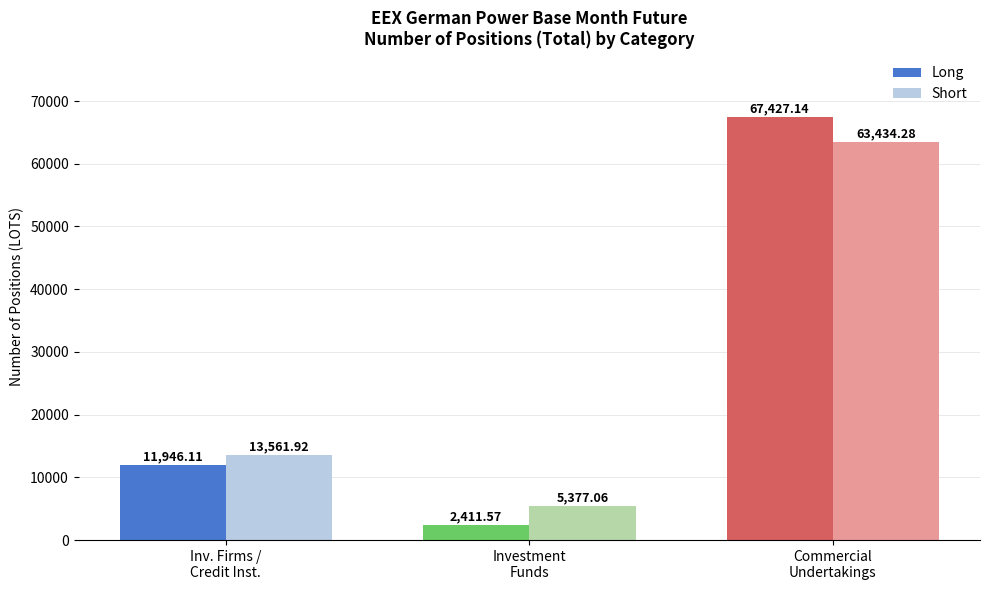

How many groups of bars are there?

3